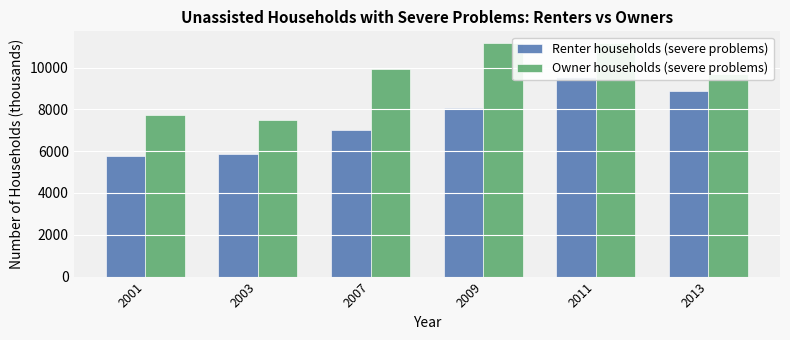

The value of Owner households (severe problems) at 2001 is 7736. True or false?

True